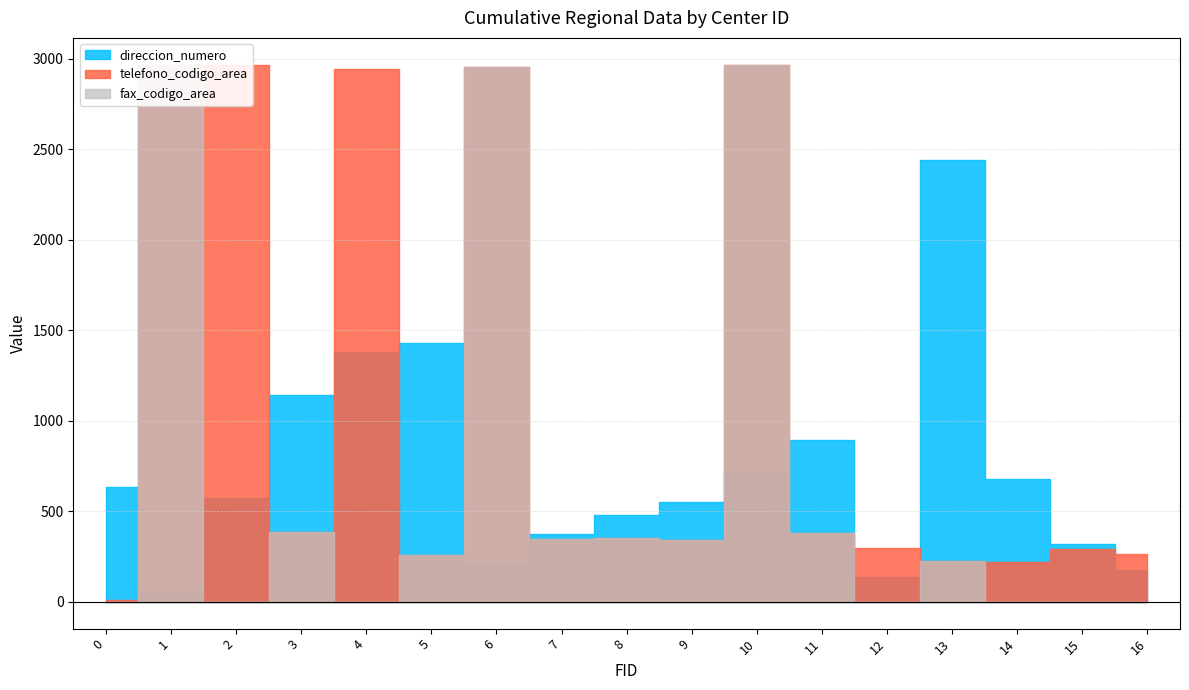

Which series has the largest total across all categories?

telefono_codigo_area